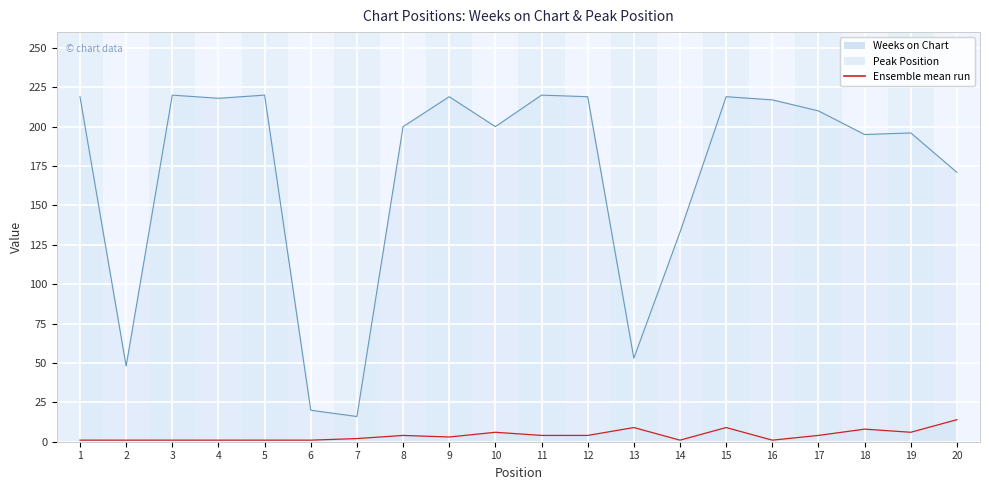

Count the number of data series in this chart.

2